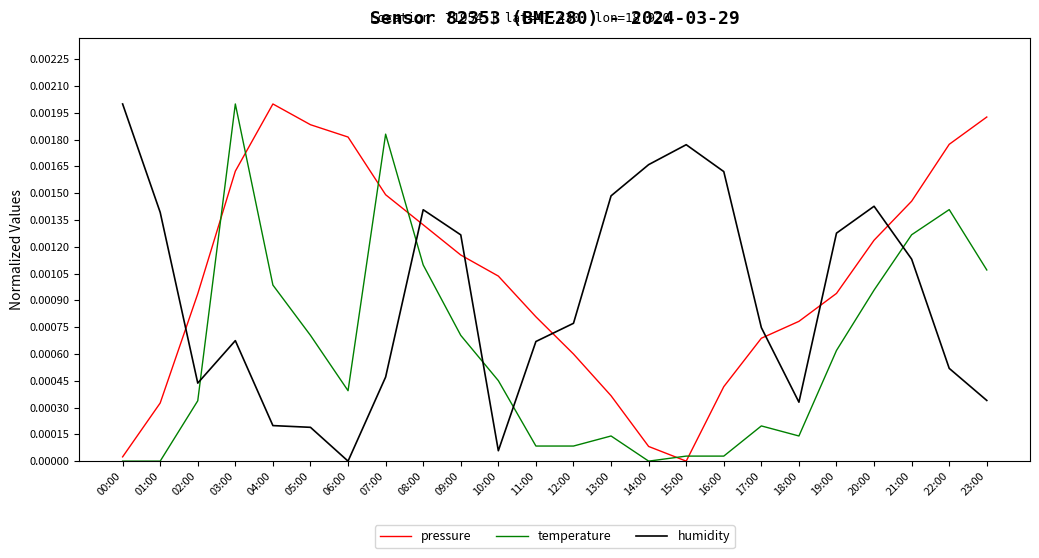

The humidity series shows 0.0 at 23:00. True or false?

True